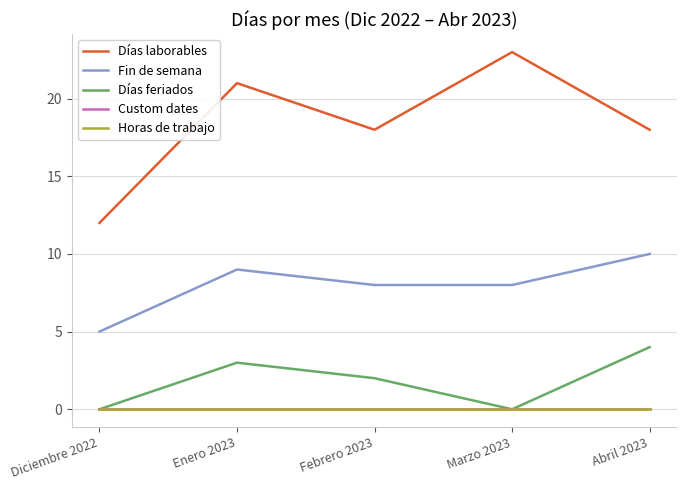

What is the difference between the maximum and minimum values in the Días feriados series?

4